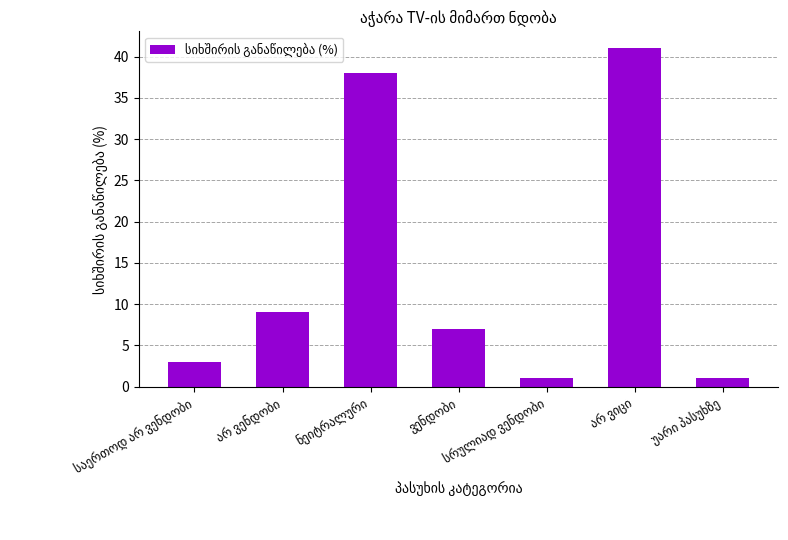

Reading right to left, list all the values displayed in this chart.

1	41	1	7	38	9	3